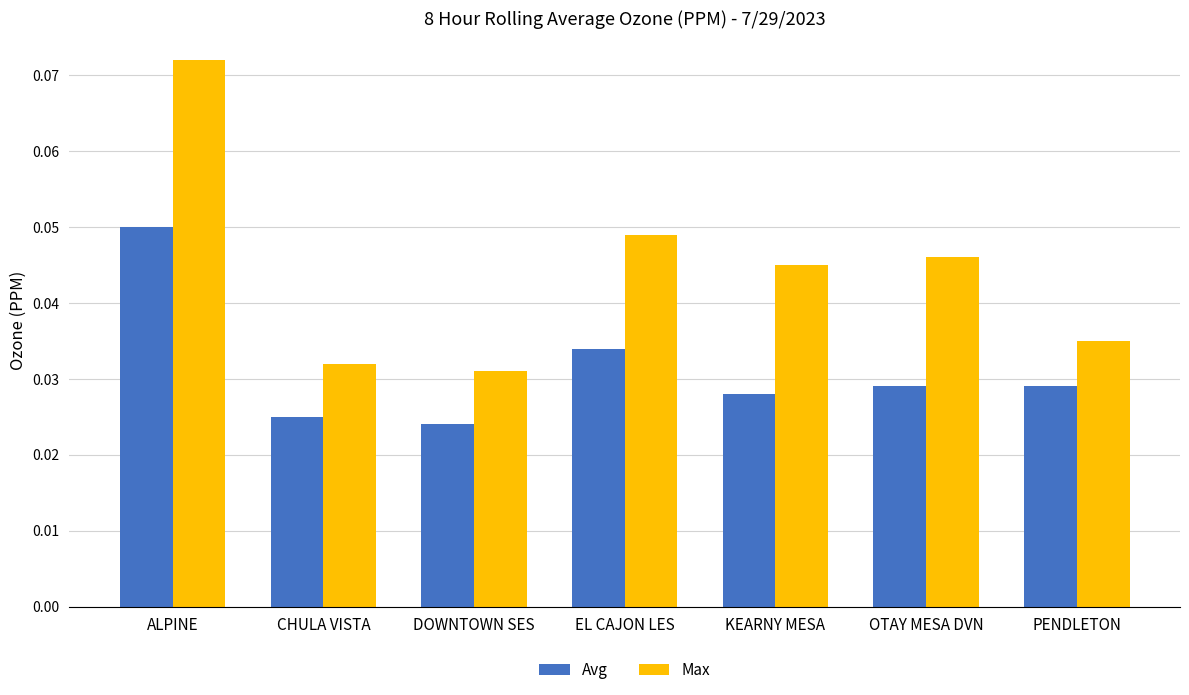

At how many categories does at least one series exceed 0?

7